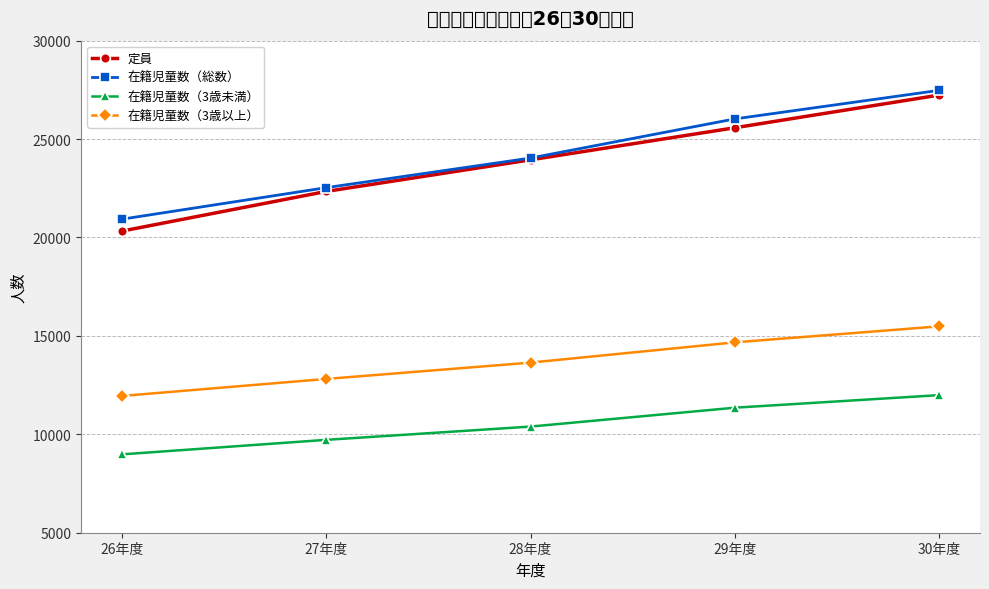

What are all the series names shown in the legend?

定員, 在籍児童数（総数）, 在籍児童数（3歳未満）, 在籍児童数（3歳以上）